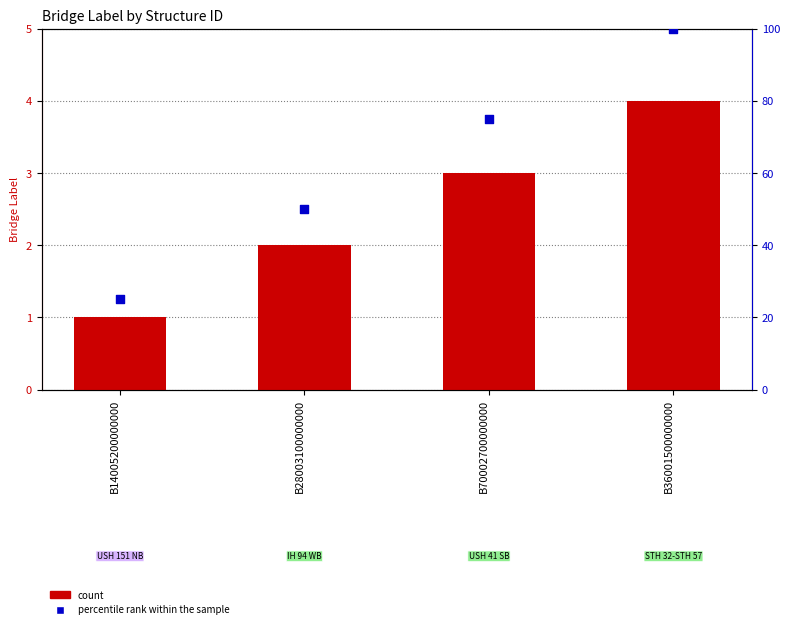

Which series has the largest total across all categories?

percentile rank within the sample